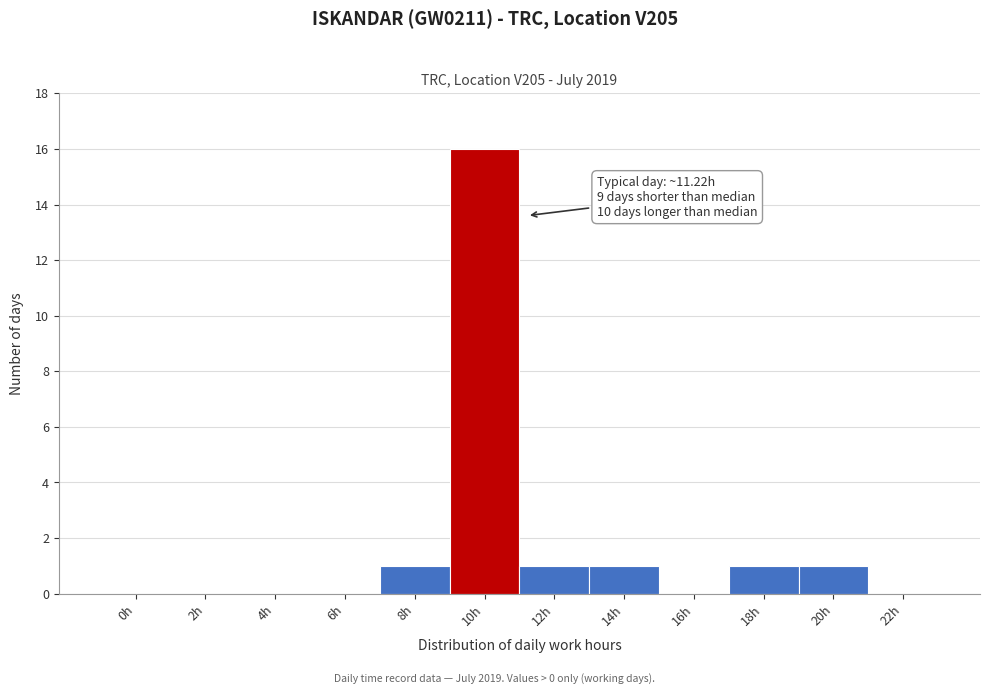

Reading left to right, extract all data points from this chart.

0h=0	2h=0	4h=0	6h=0	8h=1	10h=16	12h=1	14h=1	16h=0	18h=1	20h=1	22h=0